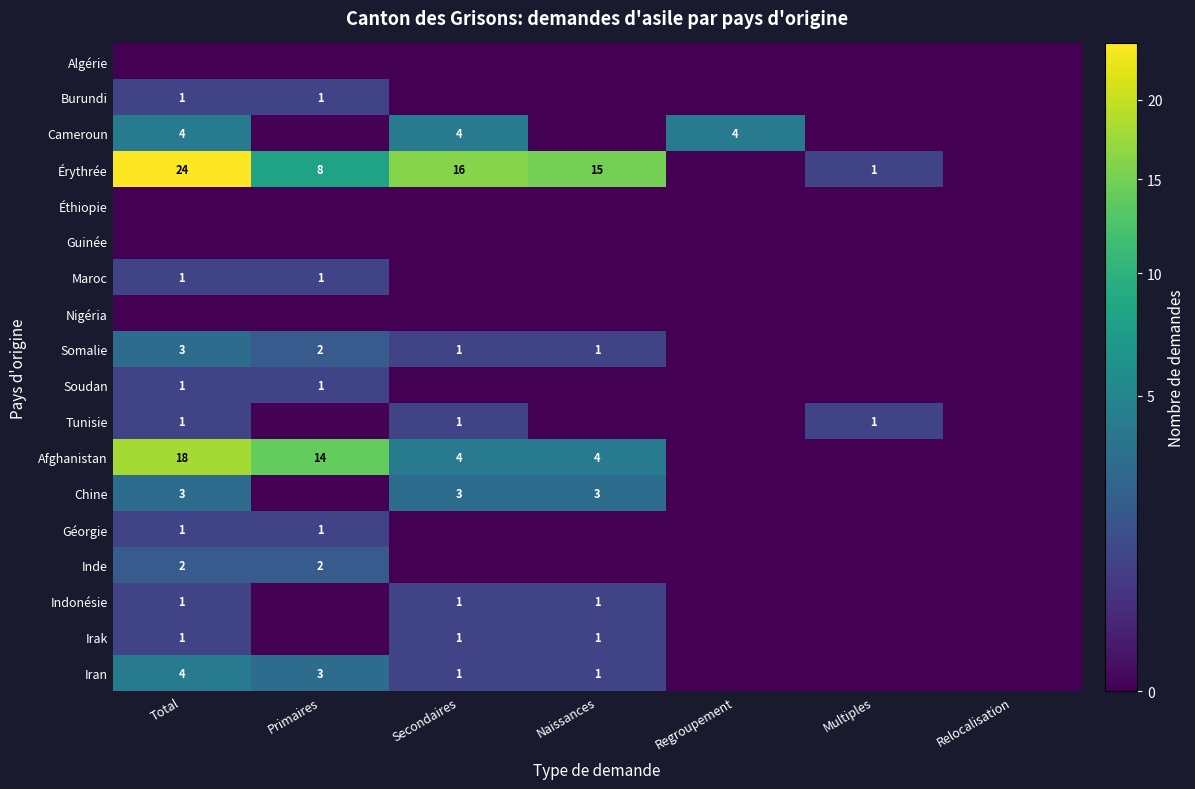

The Érythrée series shows 15 at Naissances. True or false?

True